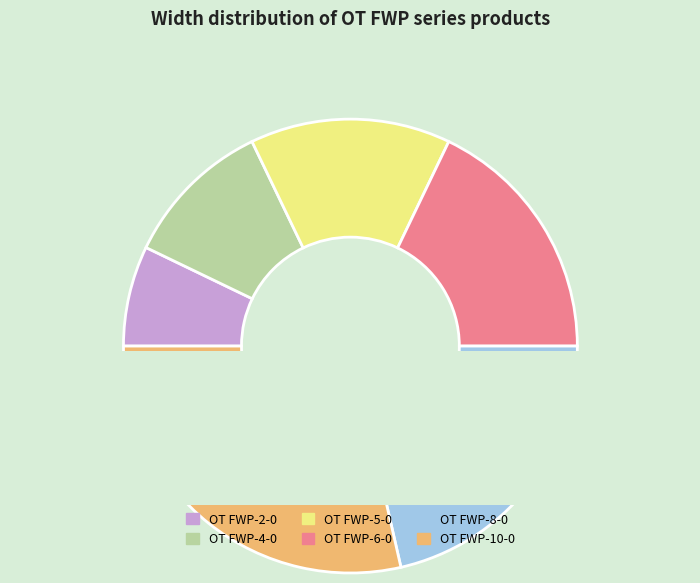

What is the largest slice in the pie chart?

OT FWP-10-0